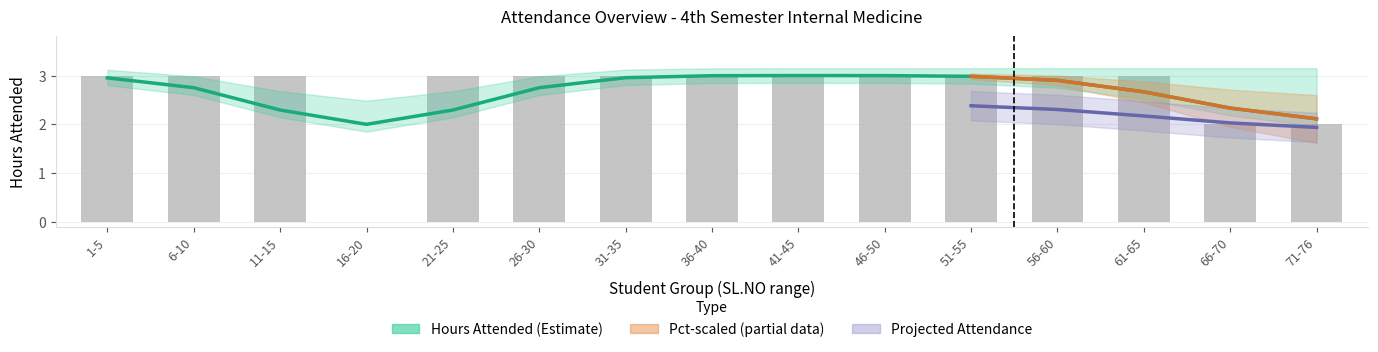

Reading left to right, extract all data points from this chart.

1-5=3	6-10=3	11-15=3	16-20=0	21-25=3	26-30=3	31-35=3	36-40=3	41-45=3	46-50=3	51-55=3	56-60=3	61-65=3	66-70=2	71-76=2